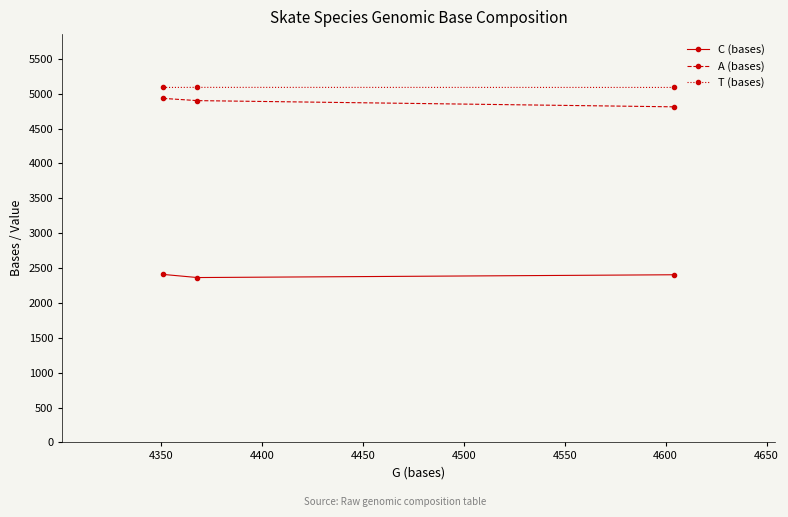

What is the value of the T (bases) point at the 2nd from the left?

5091